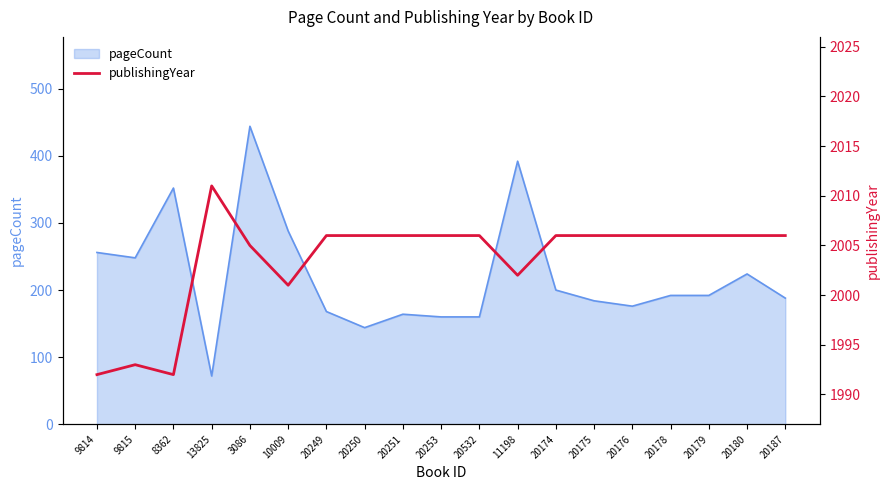

What is the maximum value shown in the chart?

2011